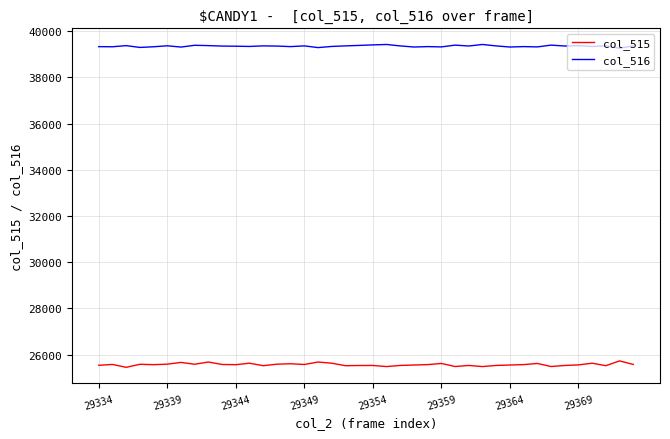

True or false: col_516 and col_515 intersect in this chart.

False